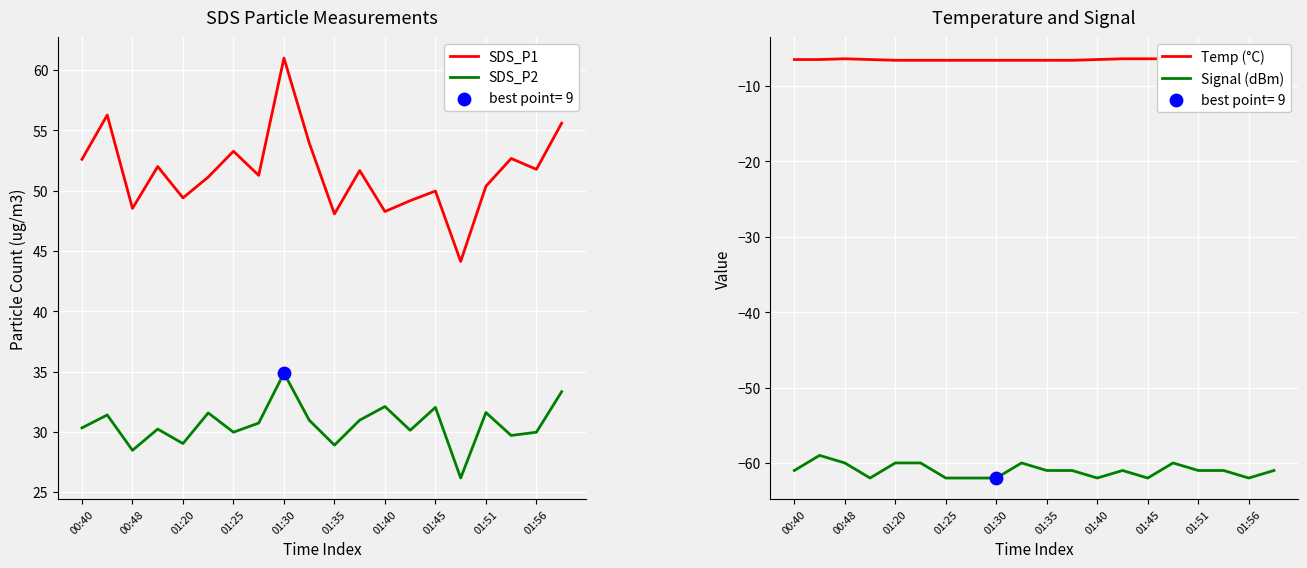

At how many categories does at least one series exceed -46?

20